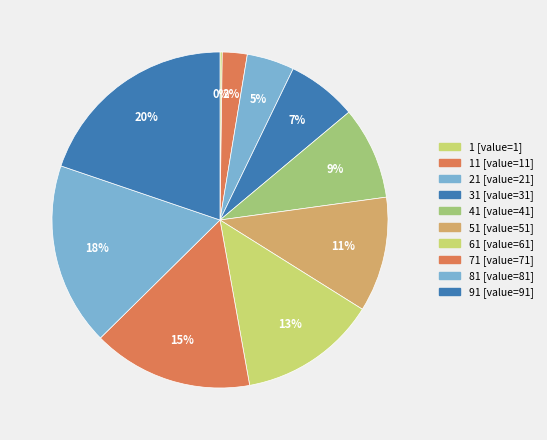

Count the number of slices in the pie.

10